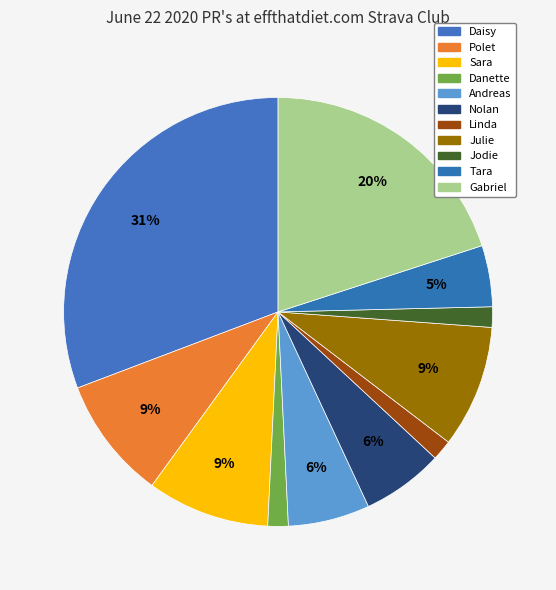

The Daisy slice represents 31% of the pie. True or false?

True